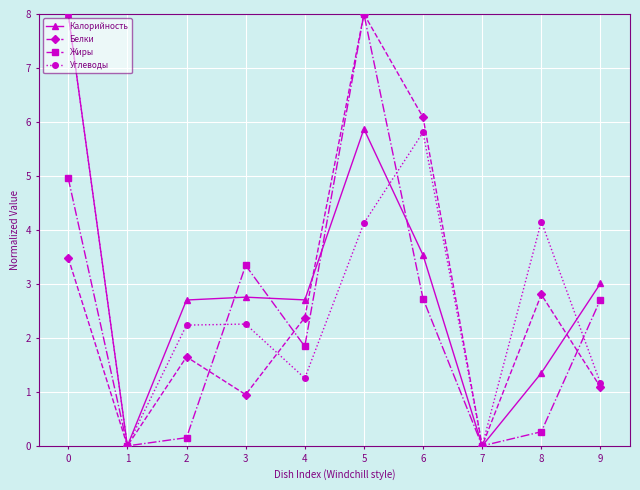

How many interior local valleys does the Углеводы series have?

3